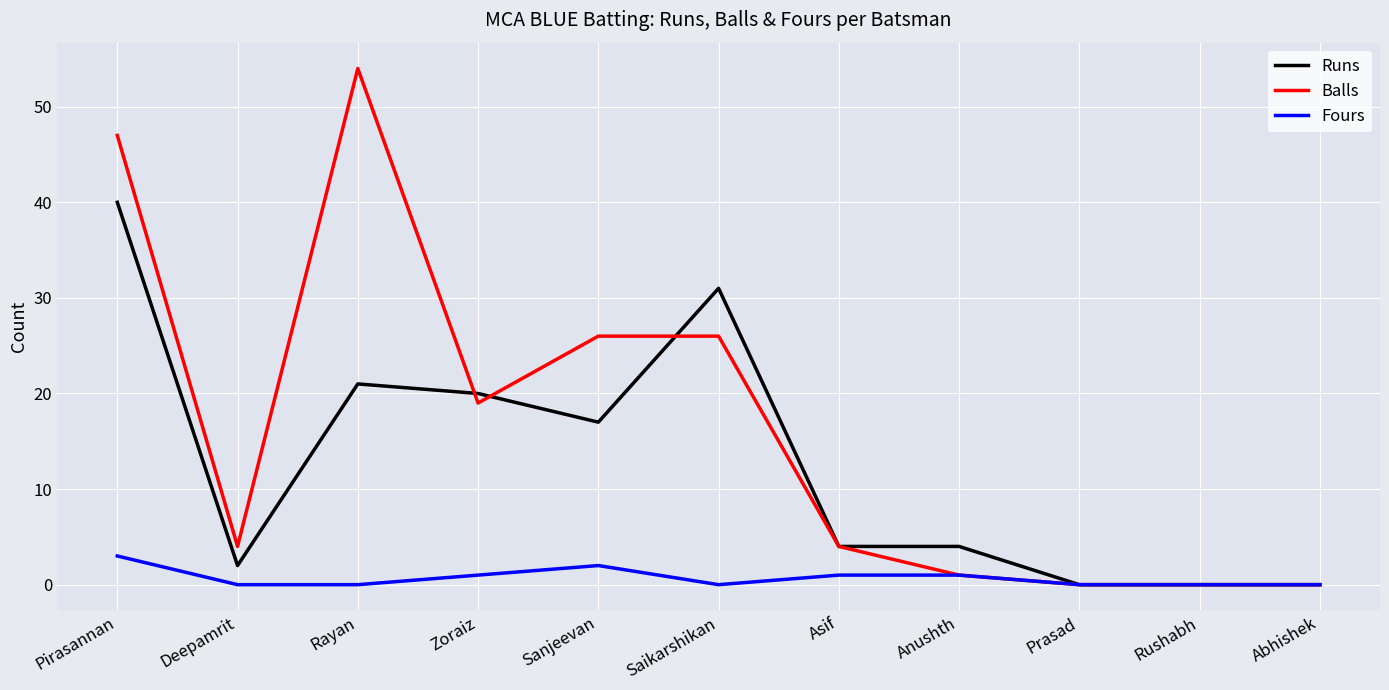

At which category is the sum across all series the highest?

Pirasannan